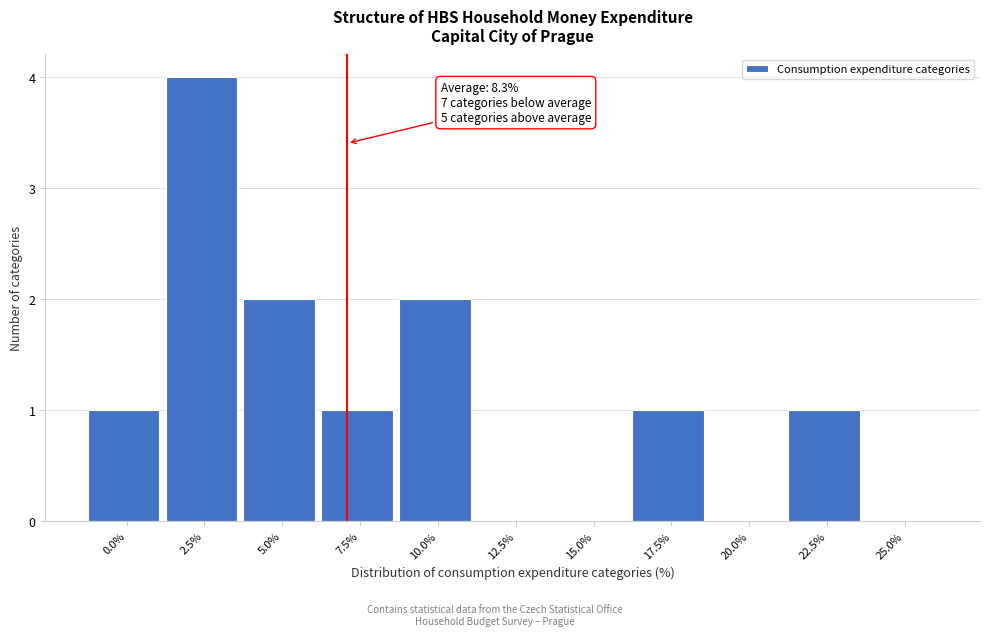

Reading left to right, list all the values displayed in this chart.

0.0%=1	2.5%=4	5.0%=2	7.5%=1	10.0%=2	12.5%=0	15.0%=0	17.5%=1	20.0%=0	22.5%=1	25.0%=0